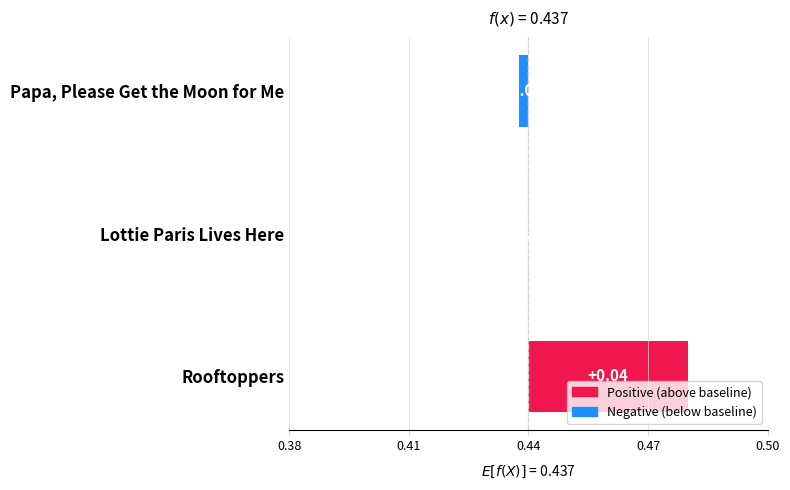

How many bars are there in total?

3